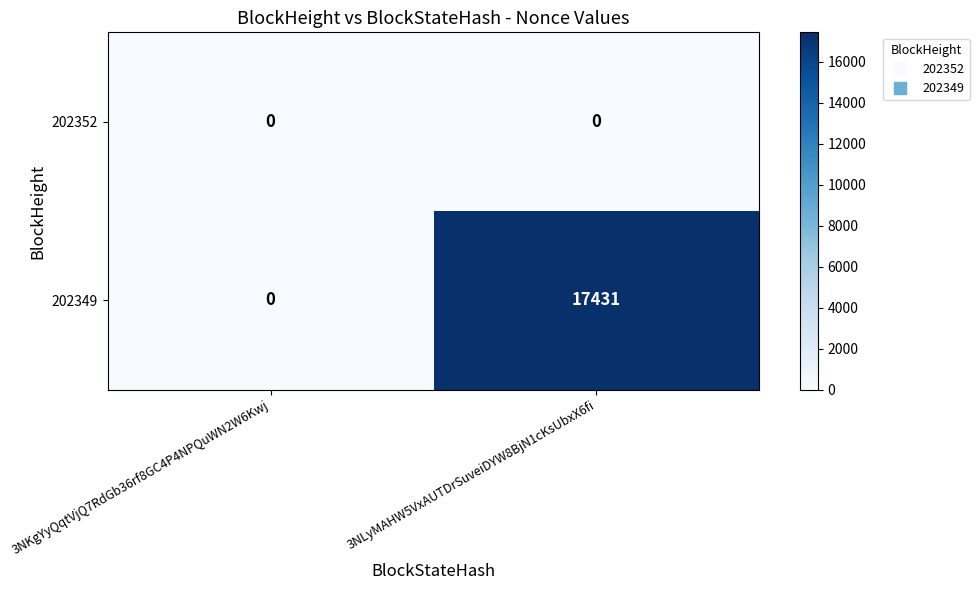

True or false: 202349 has a value of 11424 at 3NKgYyQqtVjQ7RdGb36rf8GC4P4NPQuWN2W6Kwj.

False